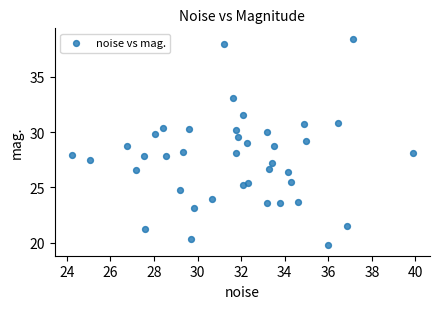

What is the range of X values (max minus min)?

15.7